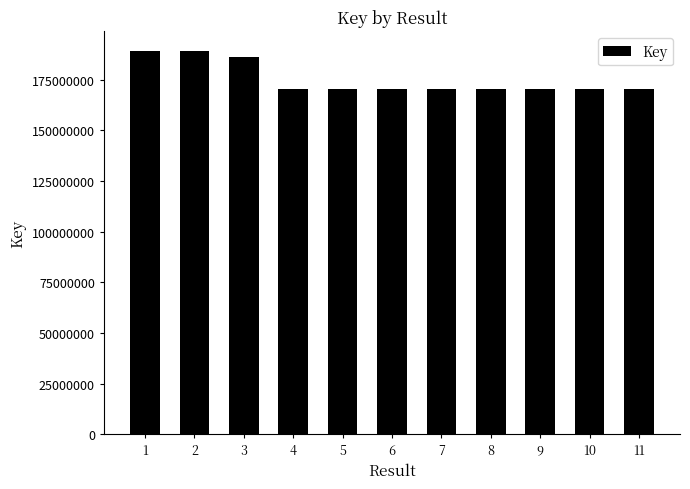

What is the greatest value displayed?

189381202